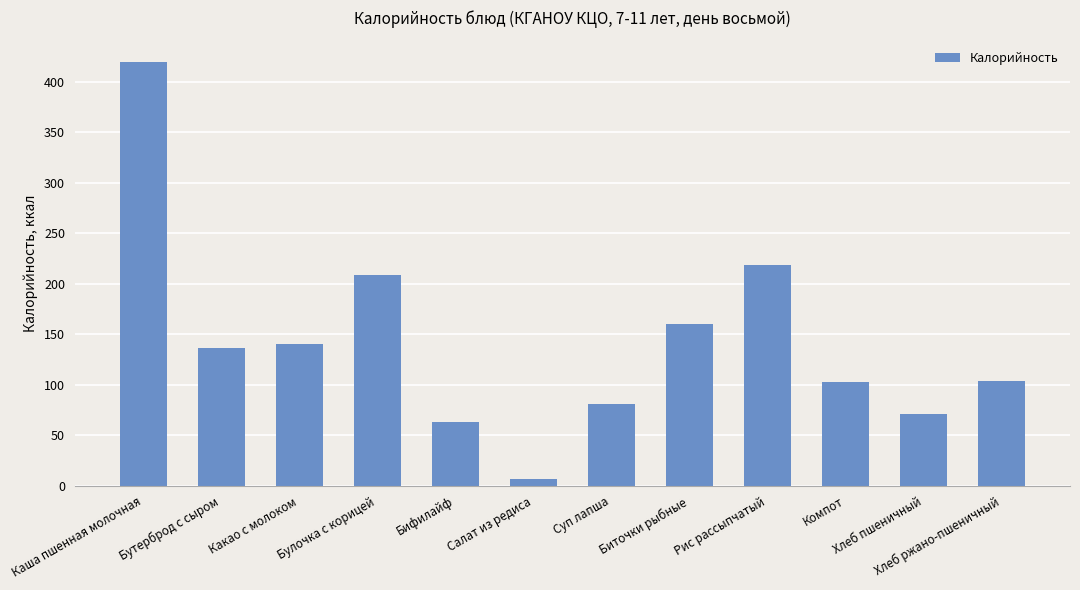

Count the number of data series in this chart.

1